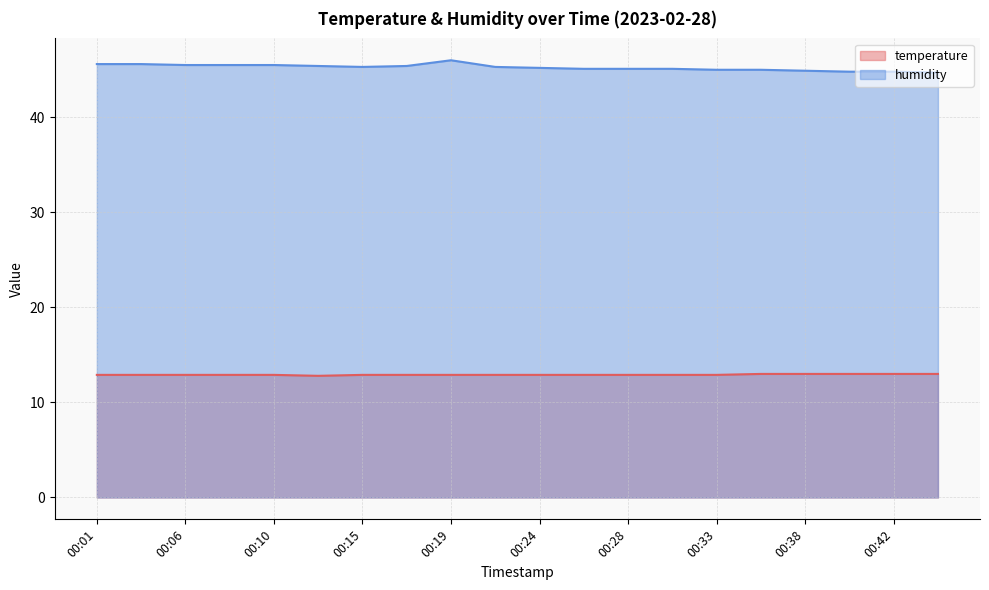

Rank the series by their average value, from highest to lowest.

humidity, temperature